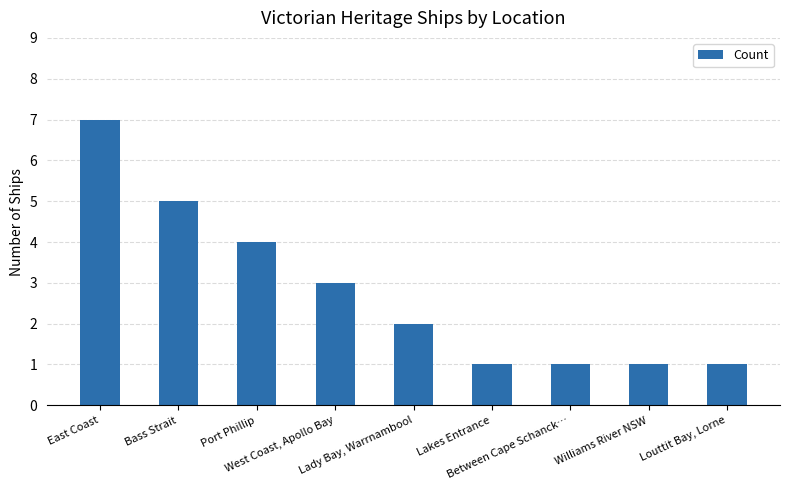

Reading left to right, list all the values displayed in this chart.

East Coast=7	Bass Strait=5	Port Phillip=4	West Coast, Apollo Bay=3	Lady Bay, Warrnambool=2	Lakes Entrance=1	Between Cape Schanck…=1	Williams River NSW=1	Louttit Bay, Lorne=1